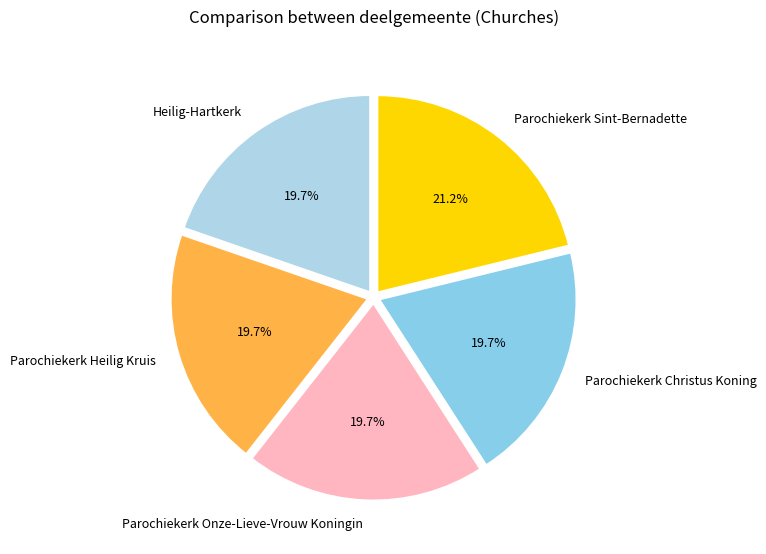

To the nearest percent, what portion does Parochiekerk Onze-Lieve-Vrouw Koningin represent?

20%